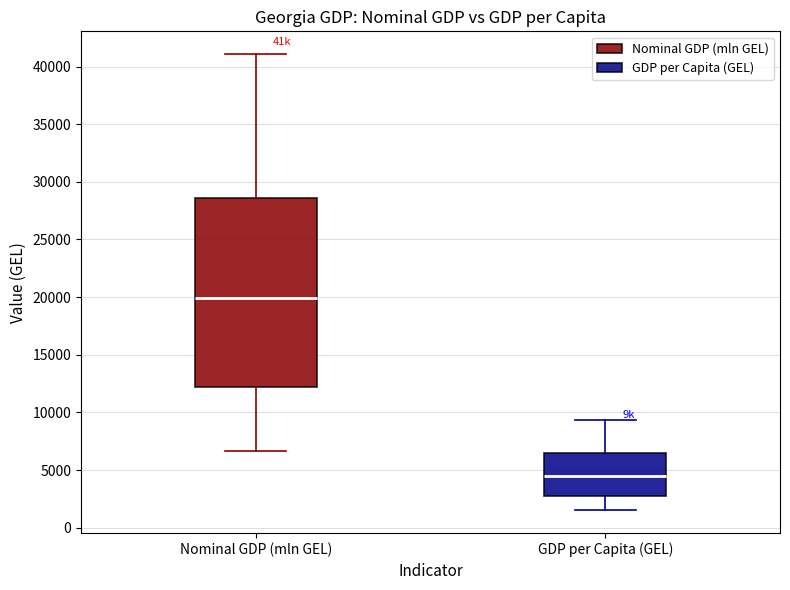

Reading left to right, read every box against the y-axis: the position of its median line, the range the box covers, and the ends of its whiskers. The values are not printed on the chart, so give them approximately, as read against the axis.

Nominal GDP (mln GEL): median 20000, box 12000 to 28500, whiskers 6500 to 41000
GDP per Capita (GEL): median 4500, box 3000 to 6500, whiskers 1500 to 9500